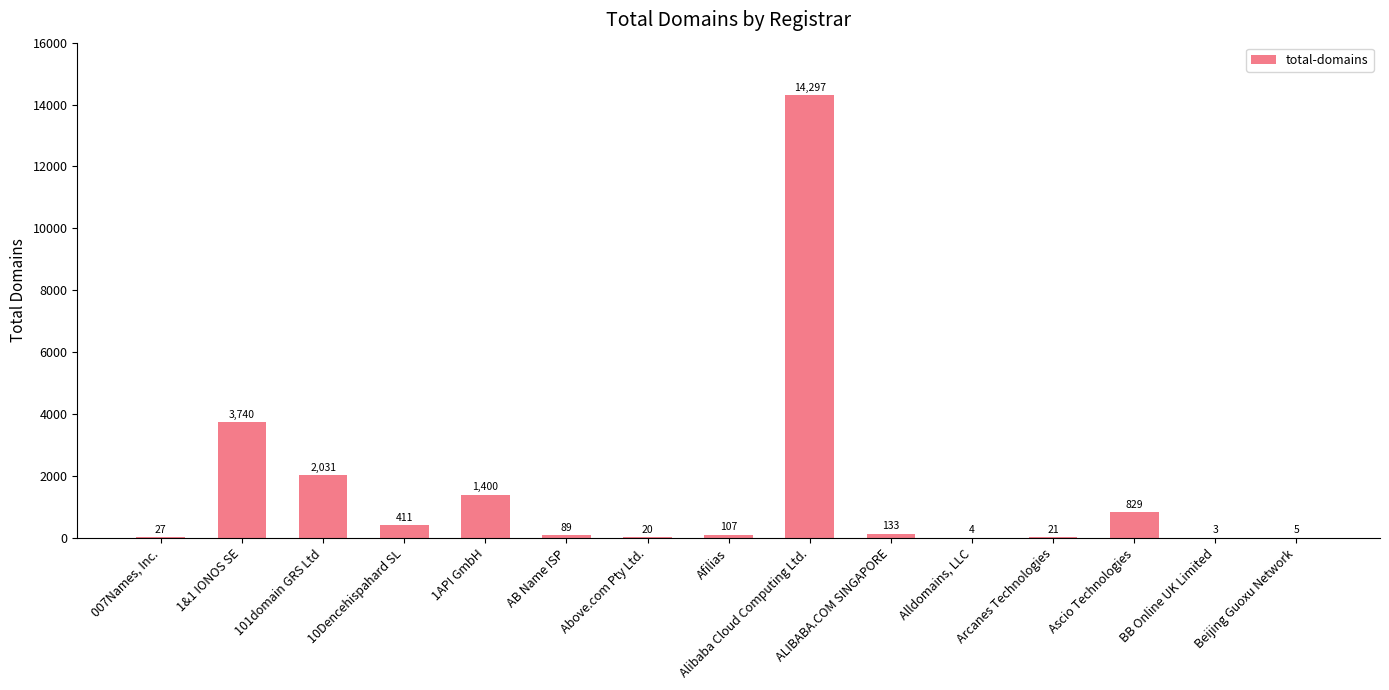

True or false: the data shows 2253 at 1&1 IONOS SE.

False